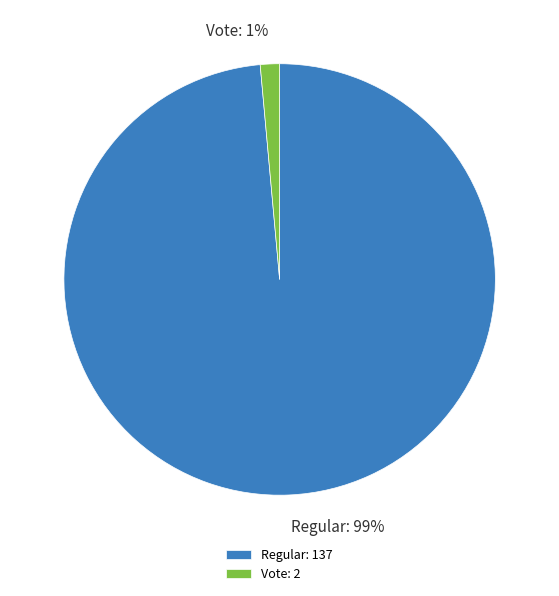

Which has a higher value, Regular or Vote?

Regular